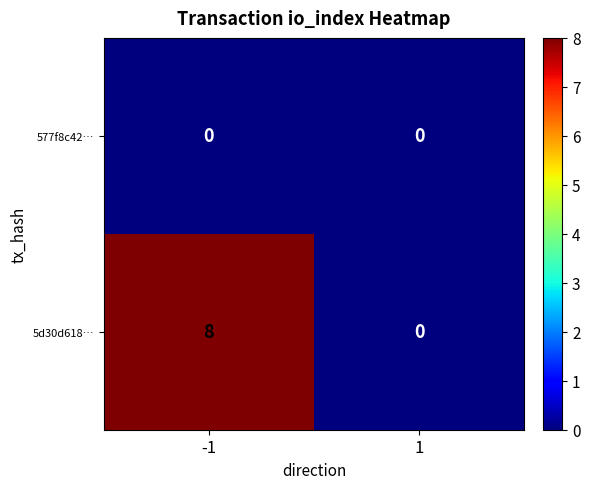

What is the total value across all series at -1?

8